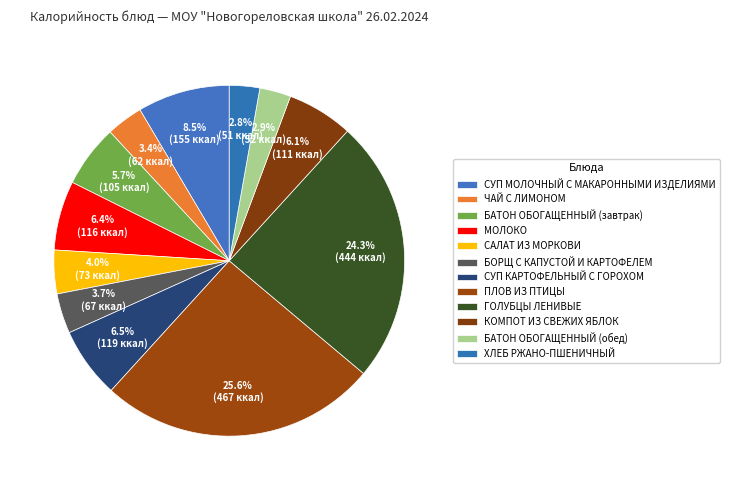

Approximately how many times larger is the value at СУП КАРТОФЕЛЬНЫЙ С ГОРОХОМ compared to ПЛОВ ИЗ ПТИЦЫ?

0.3